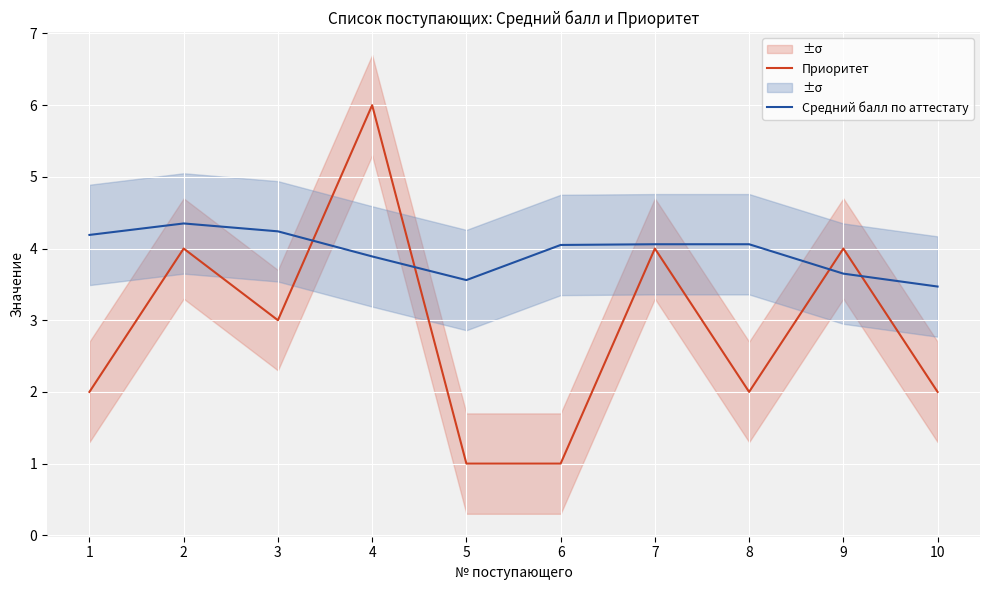

At which category does the chart reach its peak across all series?

4